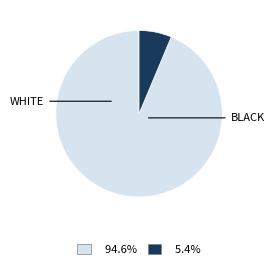

Does any single category account for the majority?

Yes